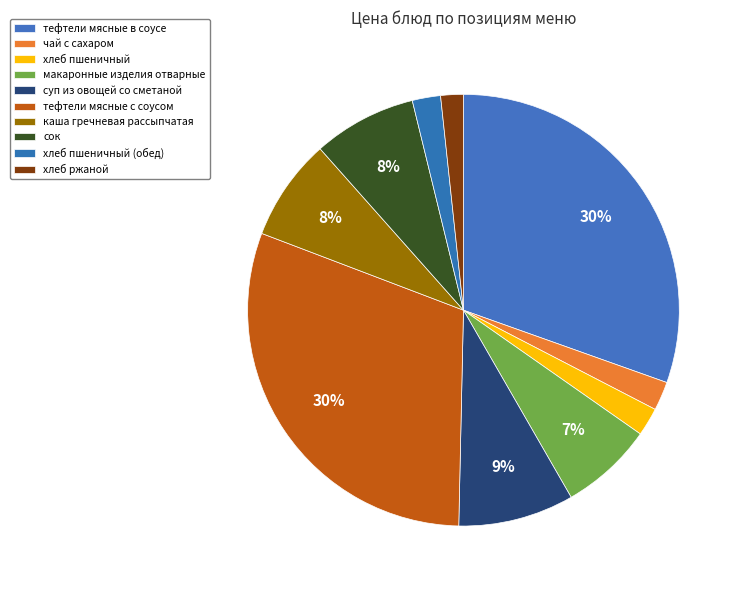

How many slices are in this pie chart?

10